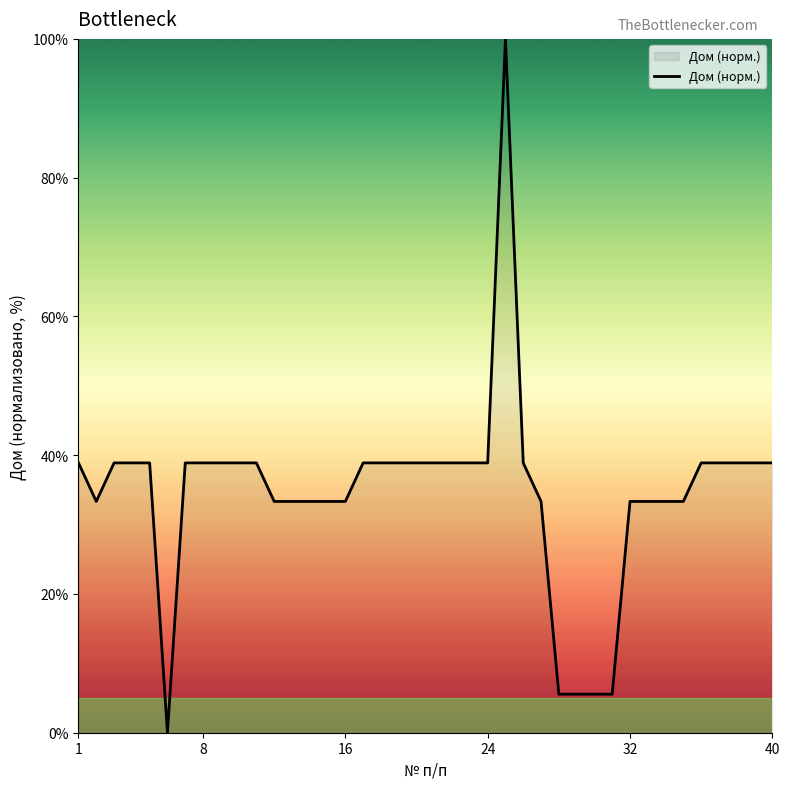

What is the difference between the maximum and minimum values?

100.0